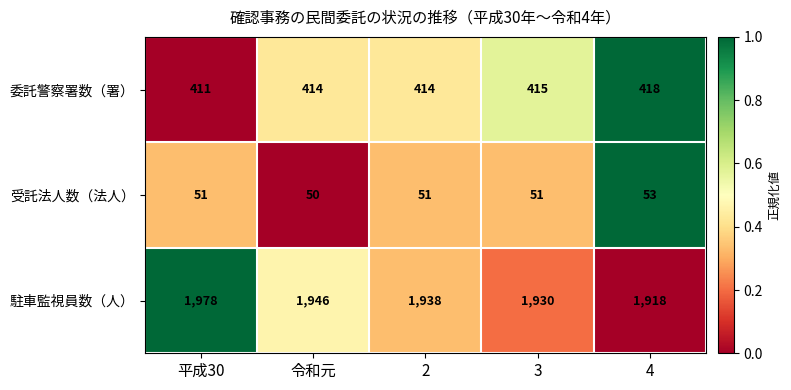

The 駐車監視員数（人） series shows 490 at 2. True or false?

False